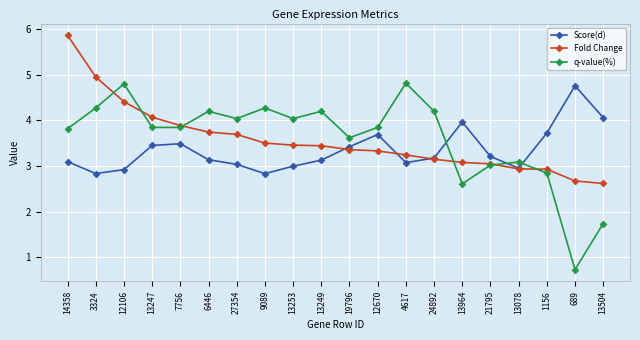

Which series has the widest spread of values?

q-value(%)